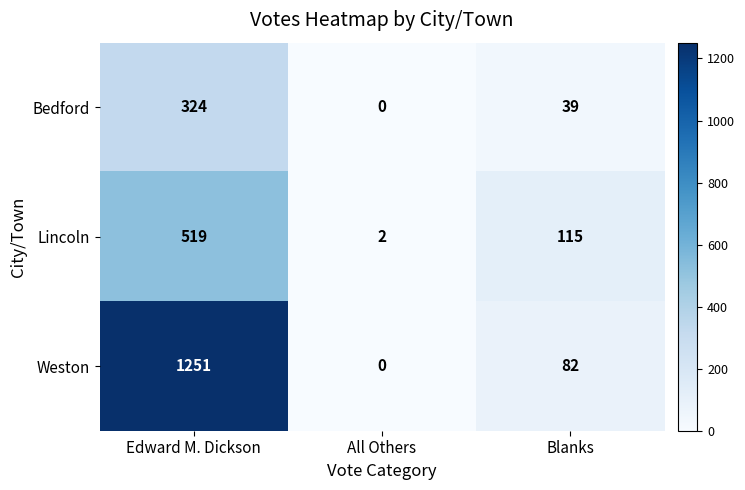

What is the average value of the Bedford series?

121